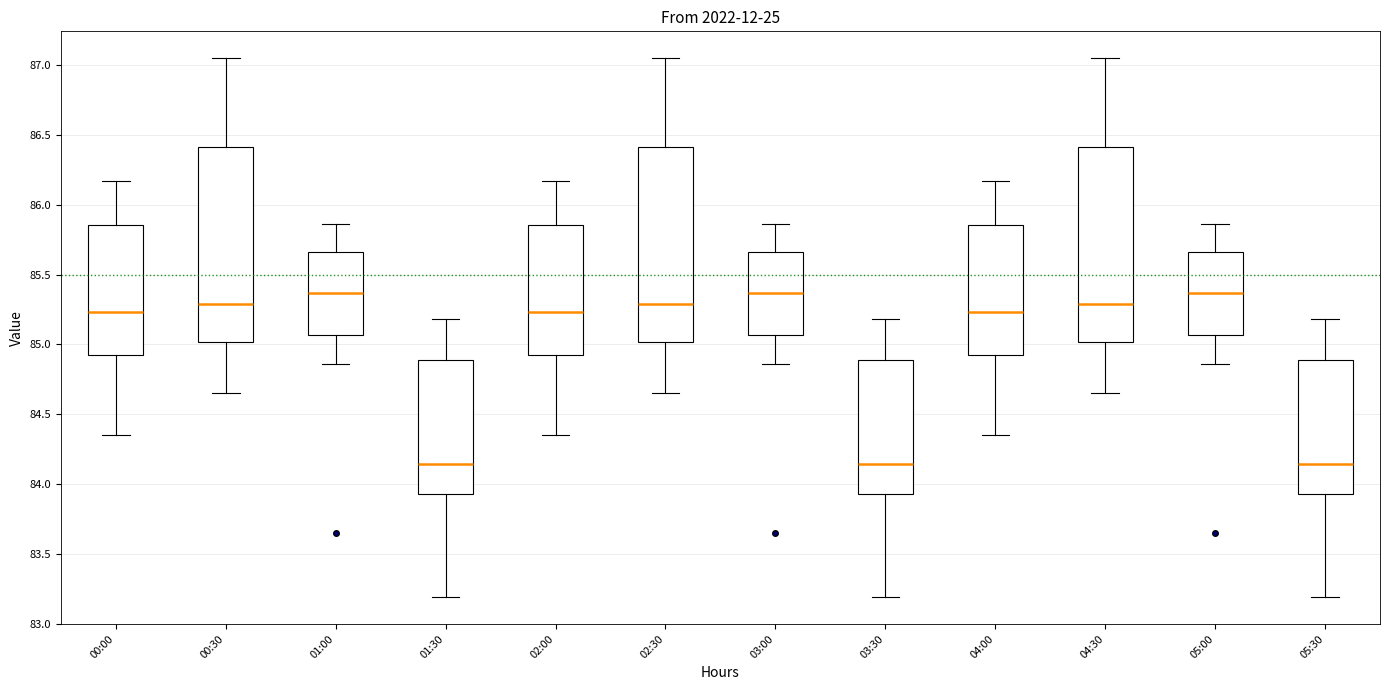

Reading left to right, read every box against the y-axis: the position of its median line, the range the box covers, and the ends of its whiskers. The values are not printed on the chart, so give them approximately, as read against the axis.

00:00: median 85.25, box 84.95 to 85.85, whiskers 84.35 to 86.15
00:30: median 85.30, box 85.00 to 86.40, whiskers 84.65 to 87.05
01:00: median 85.35, box 85.05 to 85.65, whiskers 84.85 to 85.85
01:30: median 84.15, box 83.95 to 84.90, whiskers 83.20 to 85.20
02:00: median 85.25, box 84.95 to 85.85, whiskers 84.35 to 86.15
02:30: median 85.30, box 85.00 to 86.40, whiskers 84.65 to 87.05
03:00: median 85.35, box 85.05 to 85.65, whiskers 84.85 to 85.85
03:30: median 84.15, box 83.95 to 84.90, whiskers 83.20 to 85.20
04:00: median 85.25, box 84.95 to 85.85, whiskers 84.35 to 86.15
04:30: median 85.30, box 85.00 to 86.40, whiskers 84.65 to 87.05
05:00: median 85.35, box 85.05 to 85.65, whiskers 84.85 to 85.85
05:30: median 84.15, box 83.95 to 84.90, whiskers 83.20 to 85.20